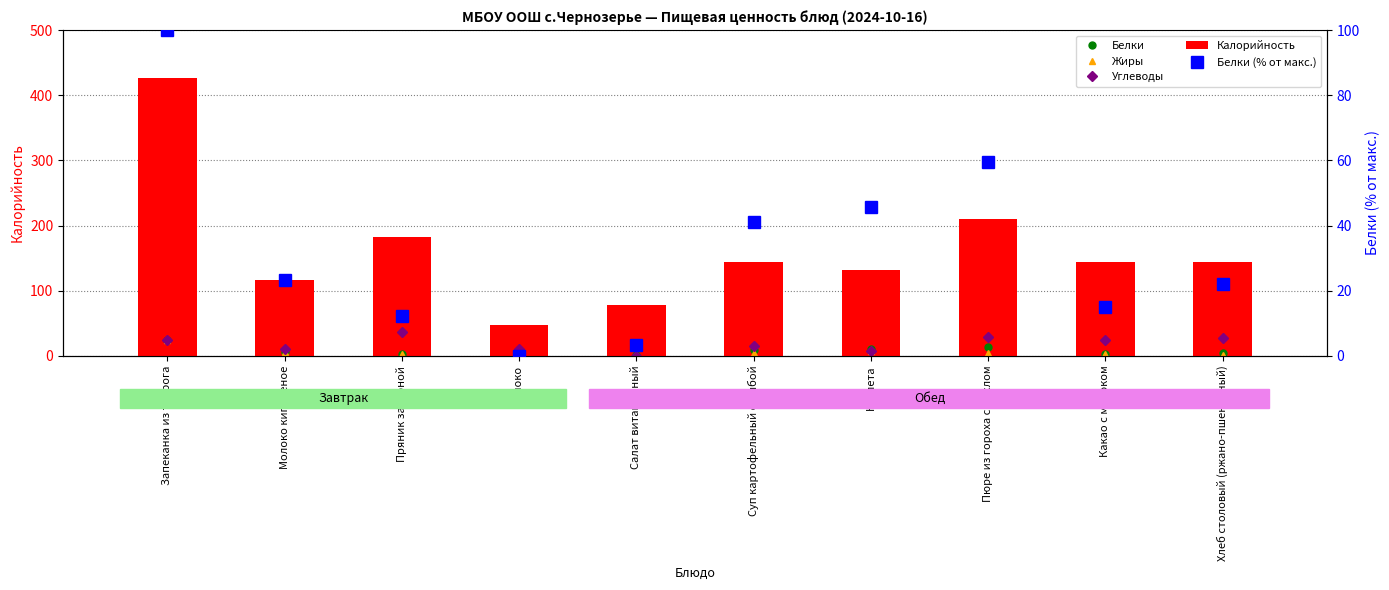

Between Молоко кипяченое and Суп картофельный с рыбой, which is larger?

Суп картофельный с рыбой